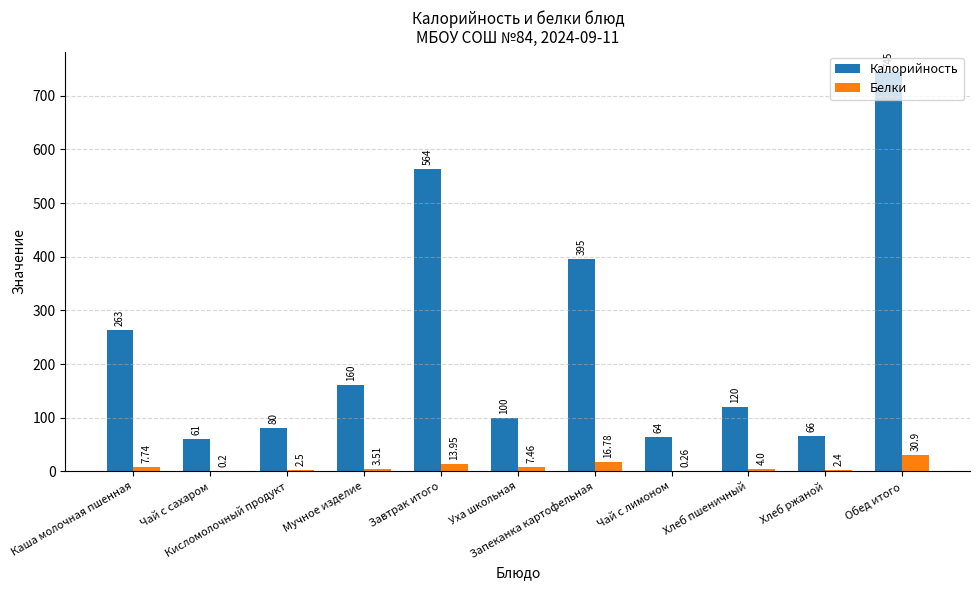

Reading left to right, extract all data points from this chart.

Калорийность: Каша молочная пшенная=263.0	Чай с сахаром=61.0	Кисломолочный продукт=80.0	Мучное изделие=160.0	Завтрак итого=564.0	Уха школьная=100.0	Запеканка картофельная=395.0	Чай с лимоном=64.0	Хлеб пшеничный=120.0	Хлеб ржаной=66.0	Обед итого=745.0
Белки: Каша молочная пшенная=7.7	Чай с сахаром=0.2	Кисломолочный продукт=2.5	Мучное изделие=3.5	Завтрак итого=13.9	Уха школьная=7.5	Запеканка картофельная=16.8	Чай с лимоном=0.3	Хлеб пшеничный=4.0	Хлеб ржаной=2.4	Обед итого=30.9